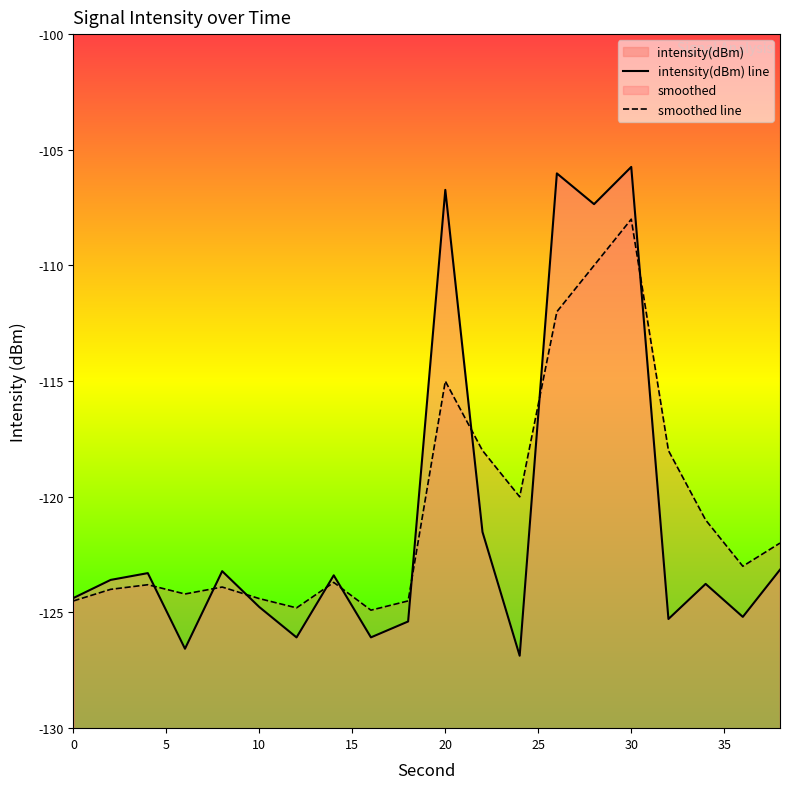

In intensity(dBm), how many points are higher than both neighbors (excluding endpoints)?

7